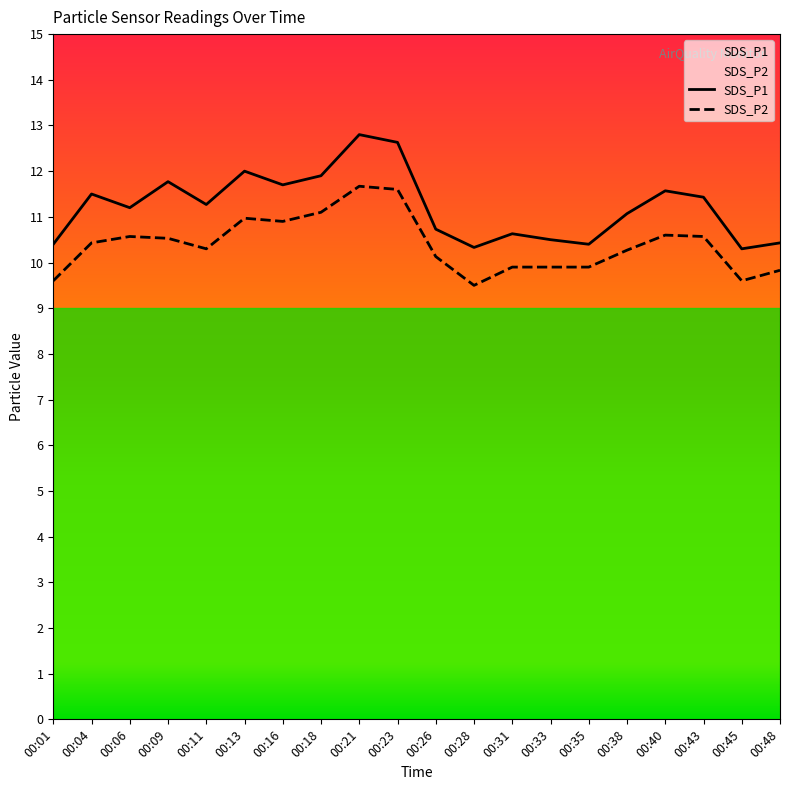

True or false: SDS_P2 has more than 1 interior local peaks.

True